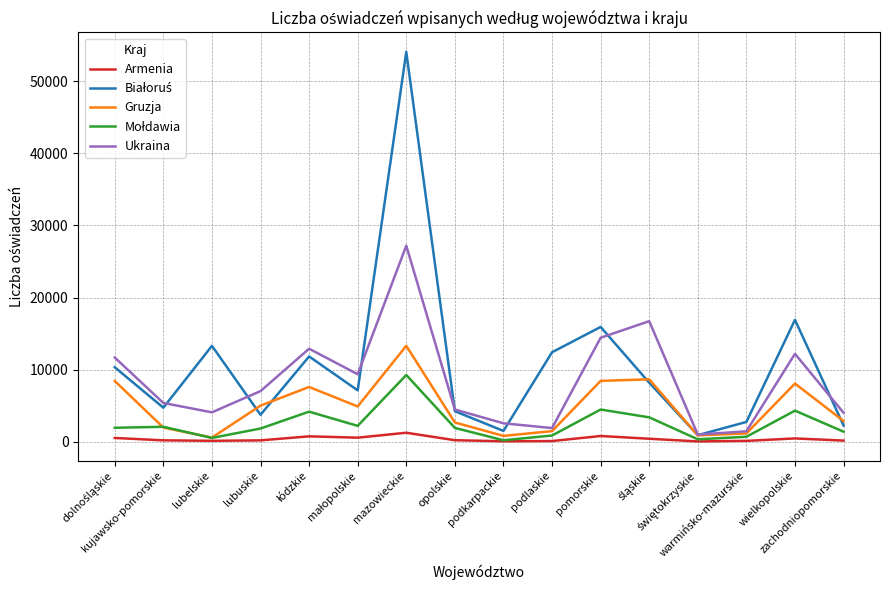

What is the label of the 8th point from the left?

opolskie